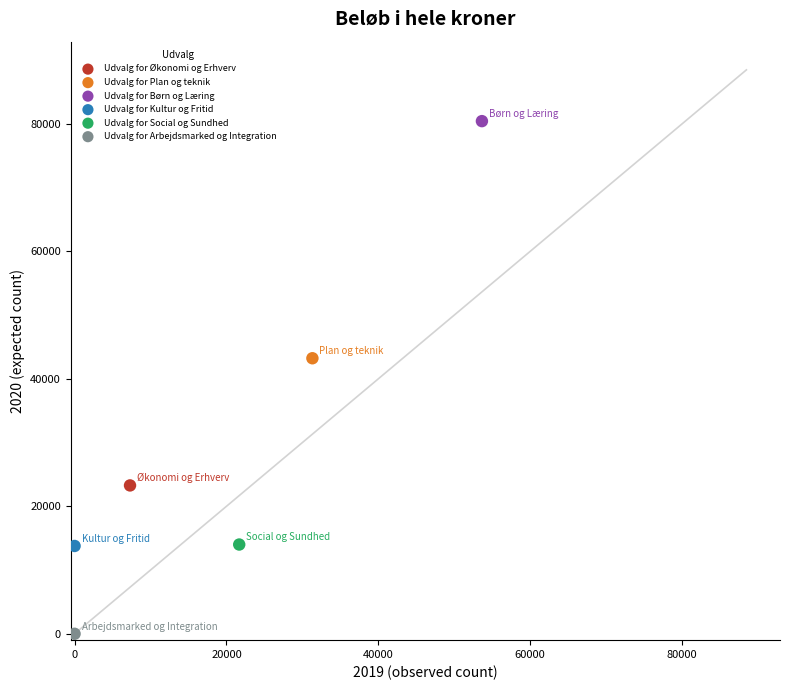

Which series reaches the minimum Y coordinate?

Udvalg for Arbejdsmarked og Integration